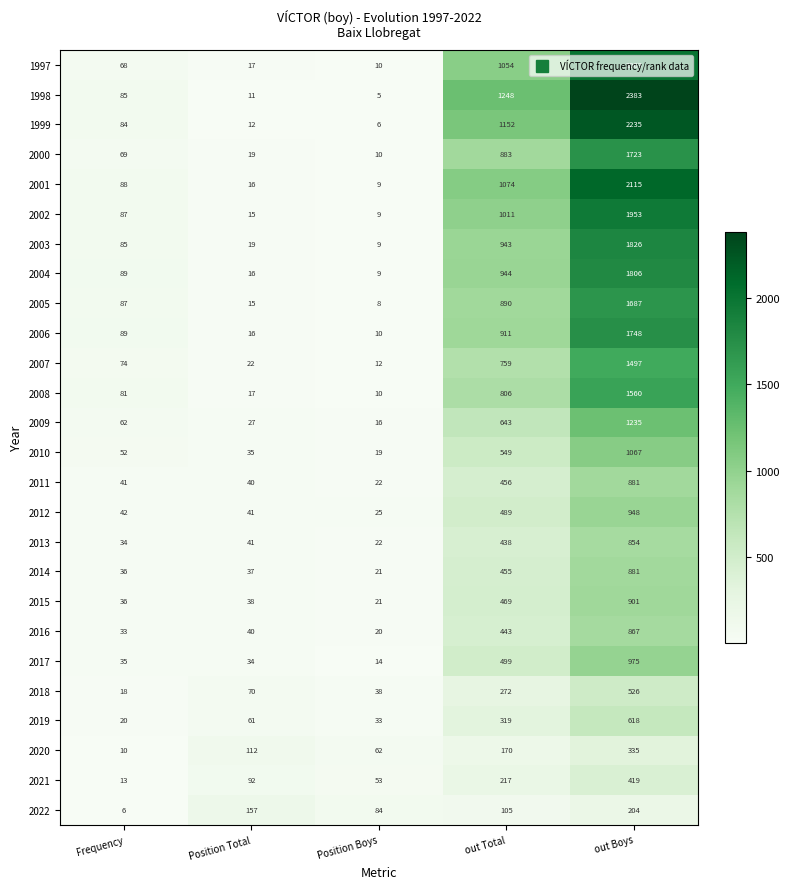

Rank the series at out Total from highest to lowest value.

1998, 1999, 2001, 1997, 2002, 2004, 2003, 2006, 2005, 2000, 2008, 2007, 2009, 2010, 2017, 2012, 2015, 2011, 2014, 2016, 2013, 2019, 2018, 2021, 2020, 2022